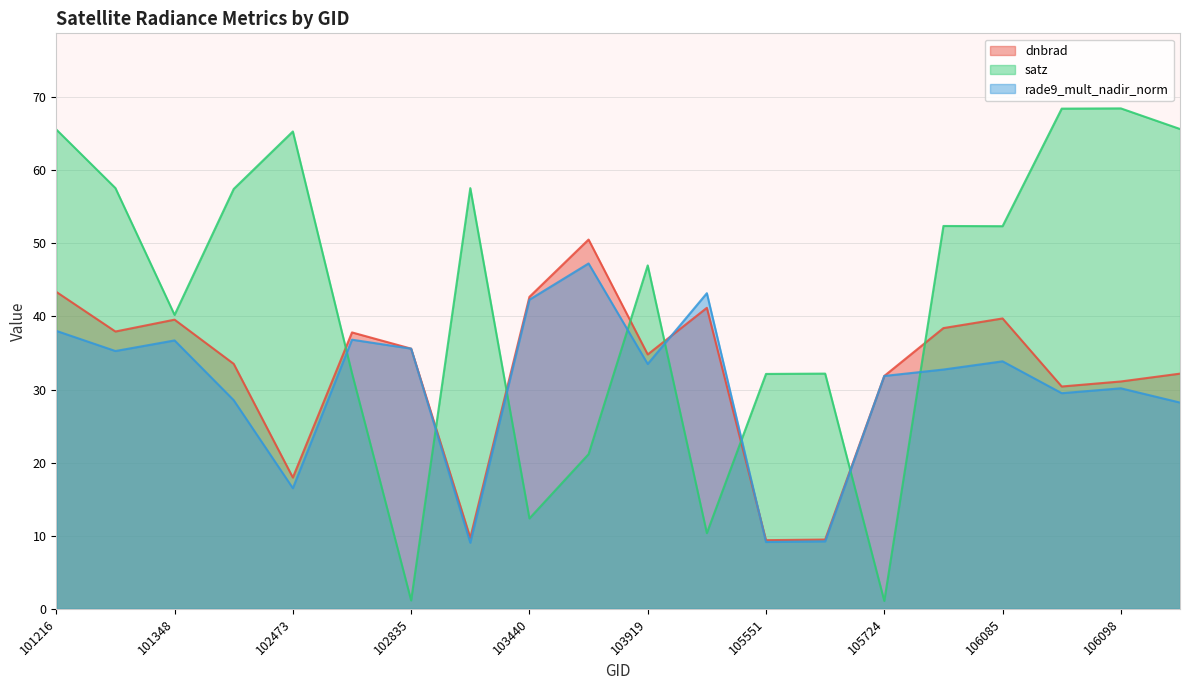

True or false: dnbrad and satz intersect in this chart.

True